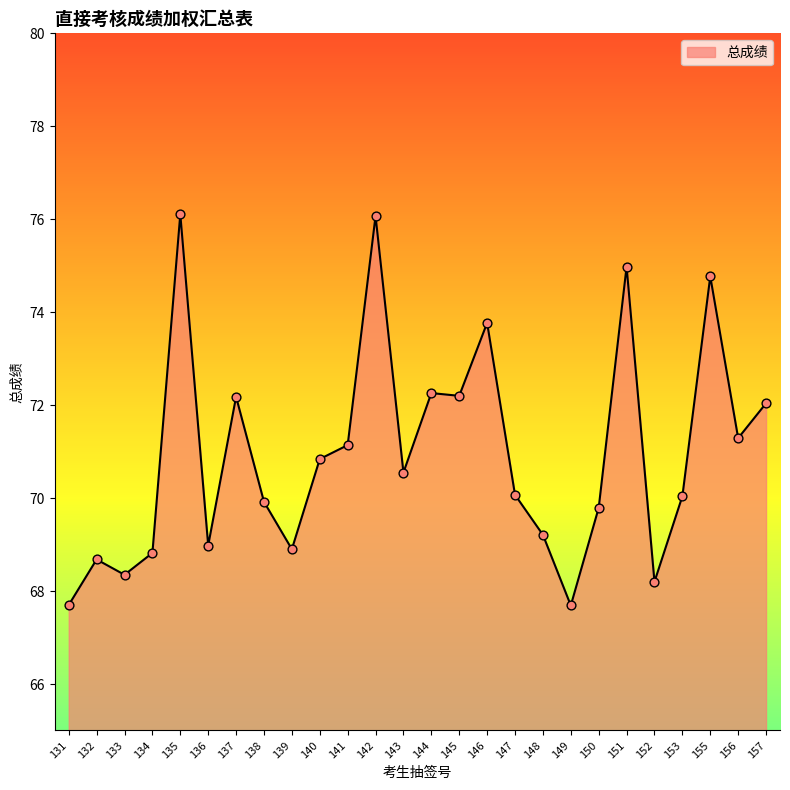

Approximately how many times larger is the value at 135 compared to 145?

1.1